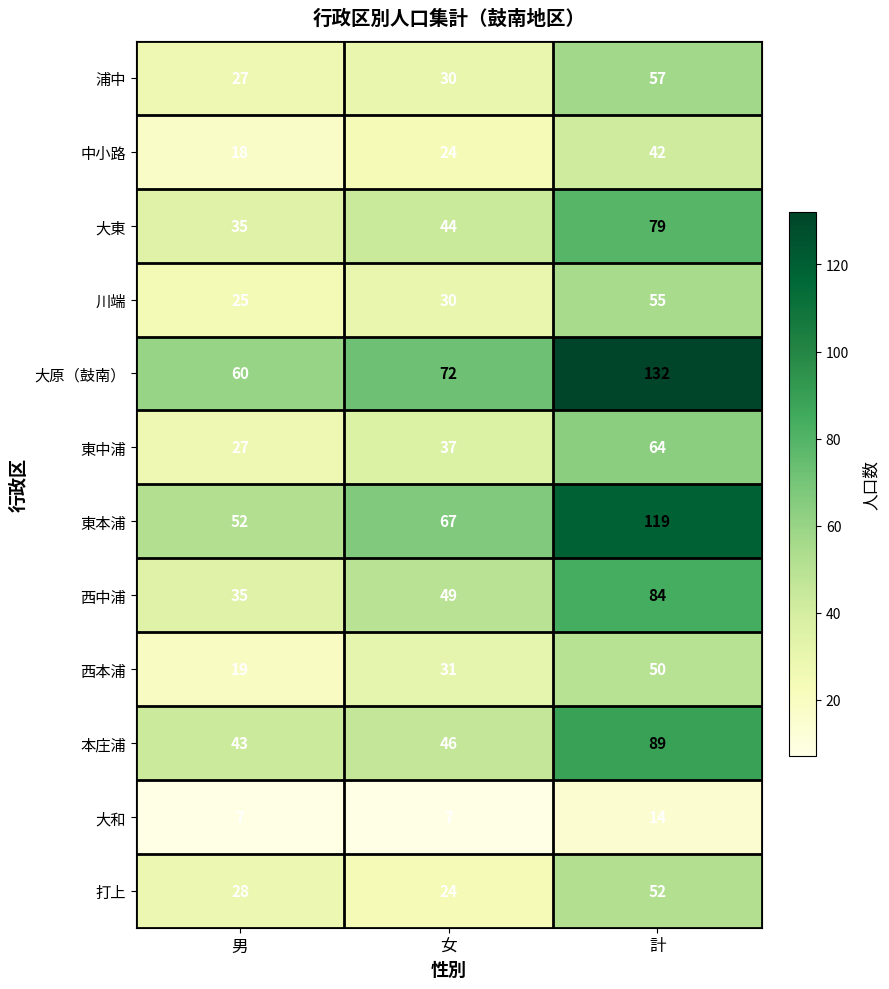

What is the sum of all 本庄浦 values?

178